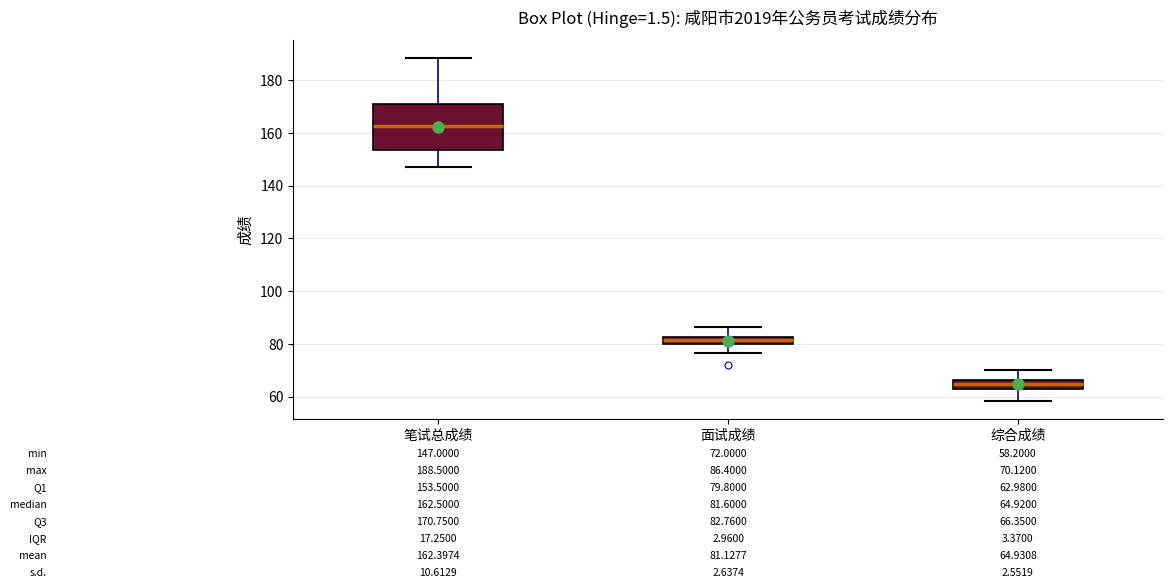

Which box is the tallest, from its lower edge to its upper edge?

笔试总成绩